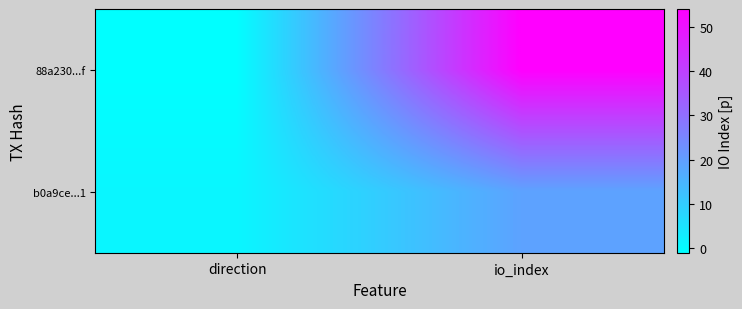

Which series has the largest range (max minus min)?

88a230...f